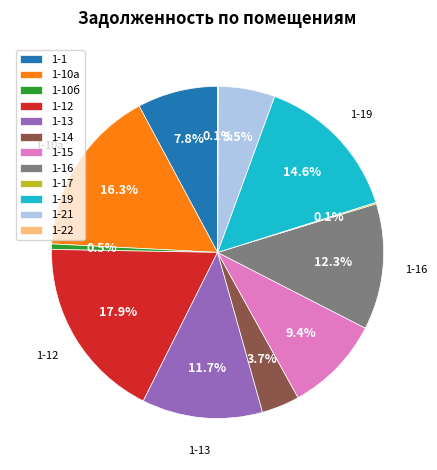

Which category has the biggest portion of the pie?

1-12